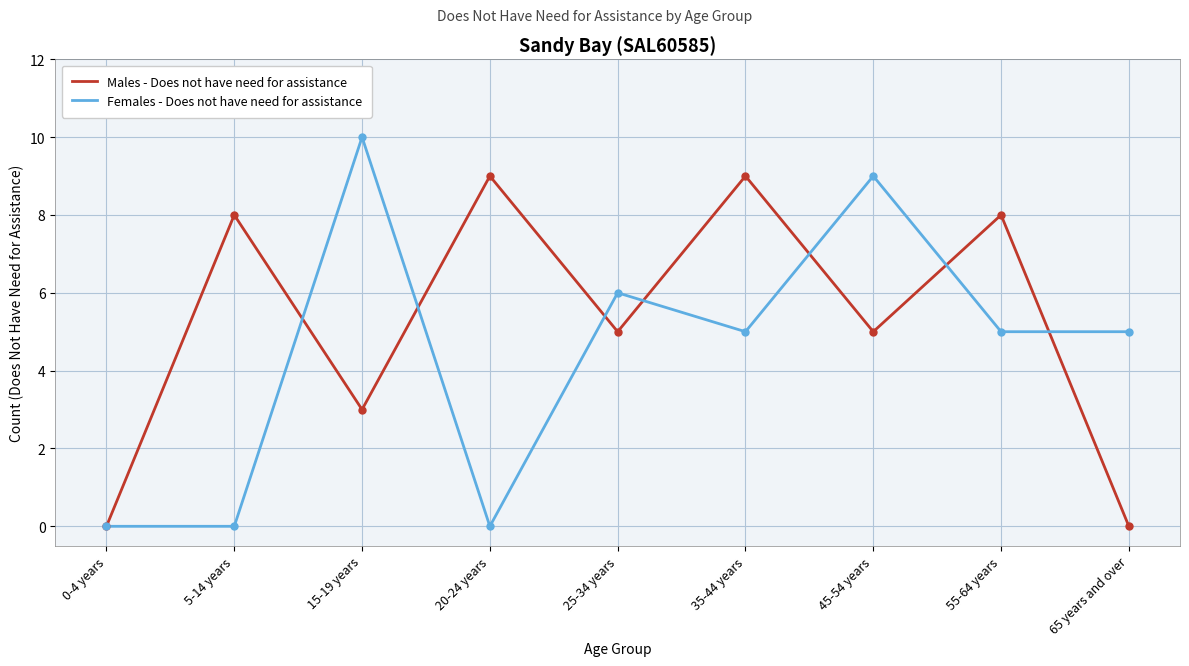

Which series has the widest spread of values?

Females - Does not have need for assistance